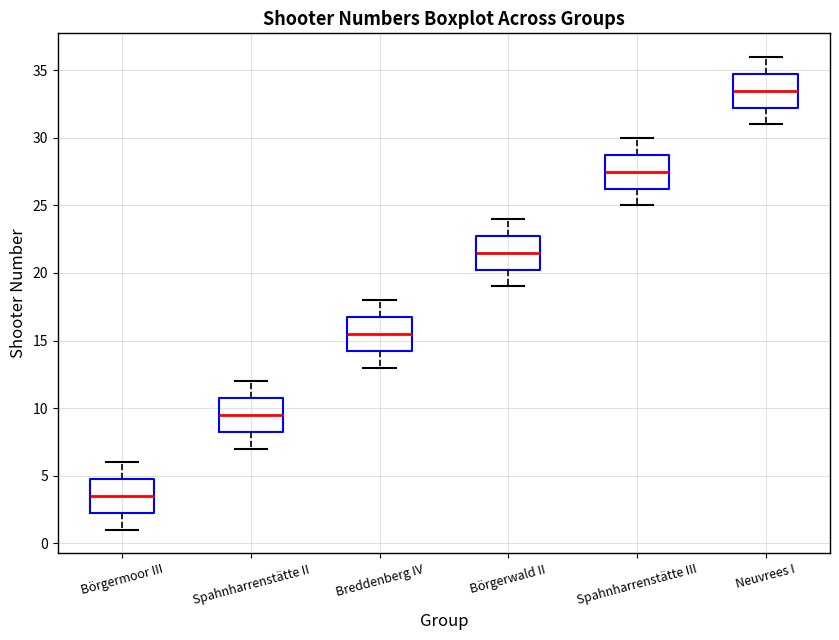

Where does the upper whisker of the box for Börgermoor III end on the y-axis? The values are not printed on the chart, so give them approximately, as read against the axis.

6.0